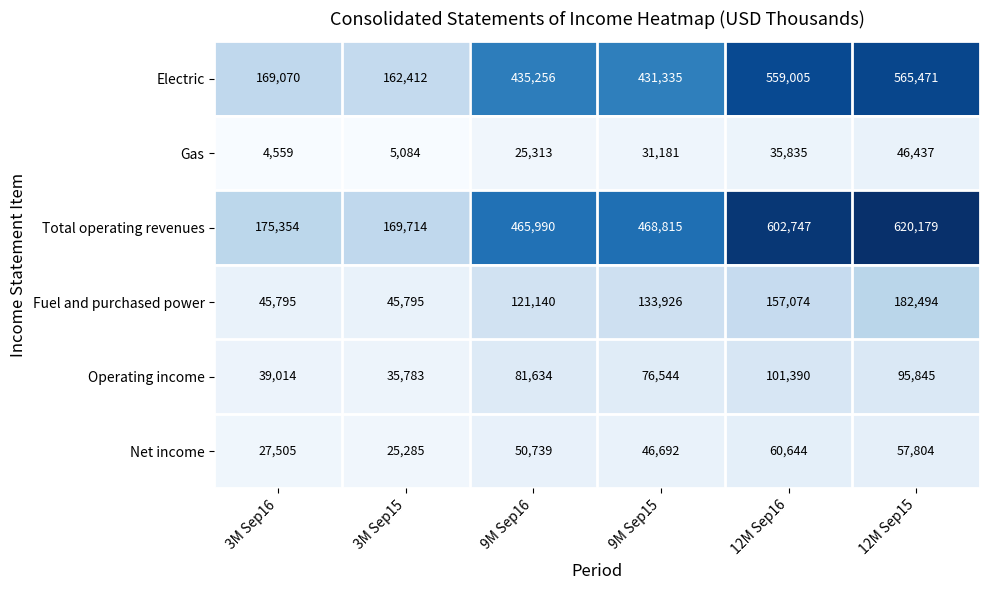

What is the difference between the highest and lowest values at 9M Sep16?

440677